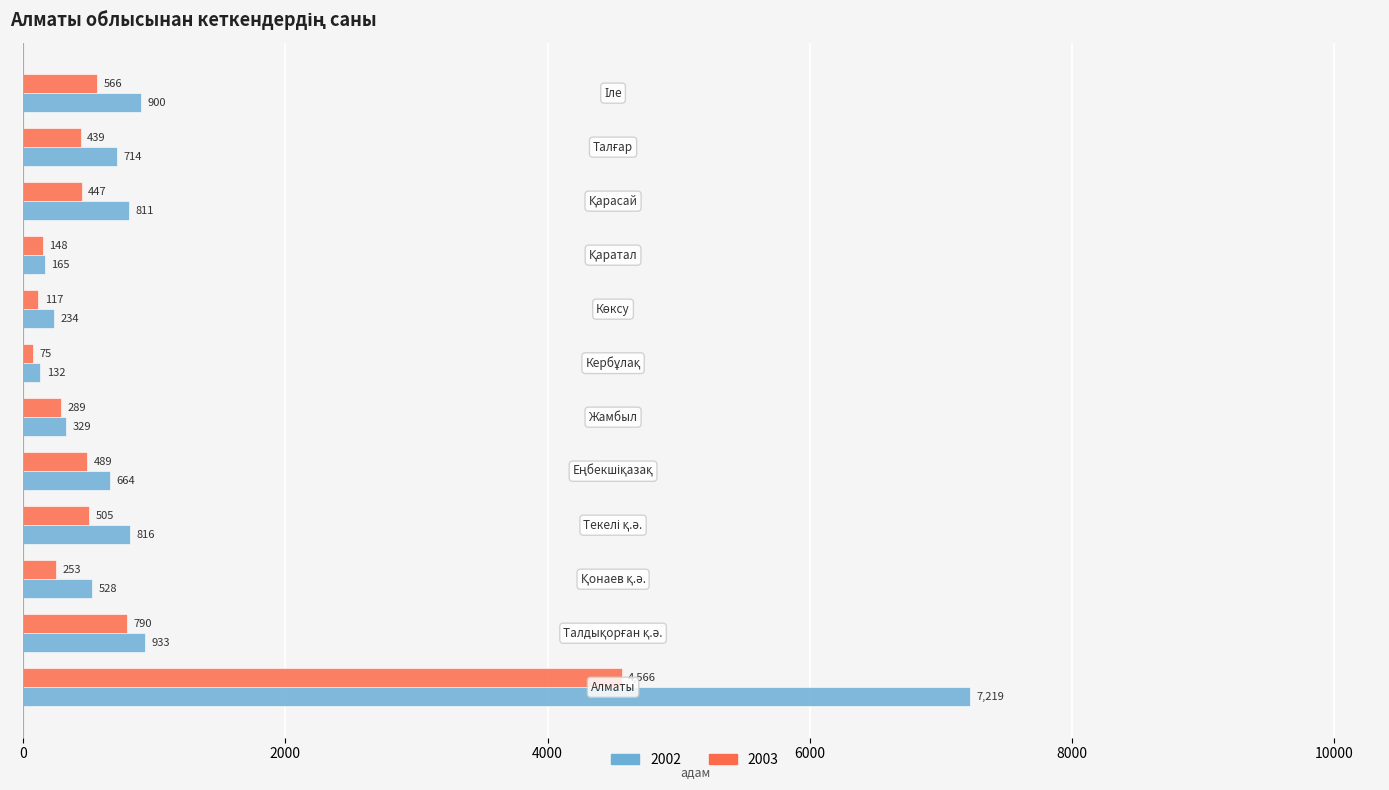

Rank the series by their average value, from lowest to highest.

2003, 2002